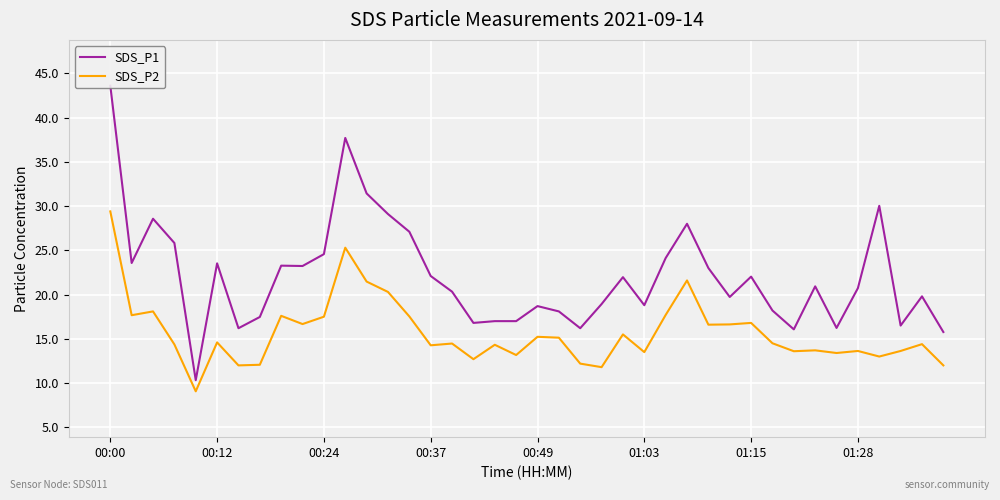

Reading left to right, extract all data points from this chart.

SDS_P1: 43.6	23.6	28.6	25.8	10.3	23.5	16.2	17.5	23.3	23.2	24.6	37.7	31.4	29.1	27.1	22.1	20.3	16.8	17.0	17.0	18.7	18.1	16.2	18.9	22.0	18.8	24.1	28.0	23.0	19.7	22.0	18.2	16.1	20.9	16.2	20.7	30.0	16.5	19.8	15.8
SDS_P2: 29.4	17.7	18.1	14.4	9.1	14.6	12.0	12.1	17.6	16.7	17.5	25.3	21.5	20.3	17.5	14.3	14.5	12.7	14.3	13.2	15.2	15.1	12.2	11.8	15.5	13.5	17.7	21.6	16.6	16.6	16.8	14.5	13.6	13.7	13.4	13.6	13.0	13.6	14.4	12.0